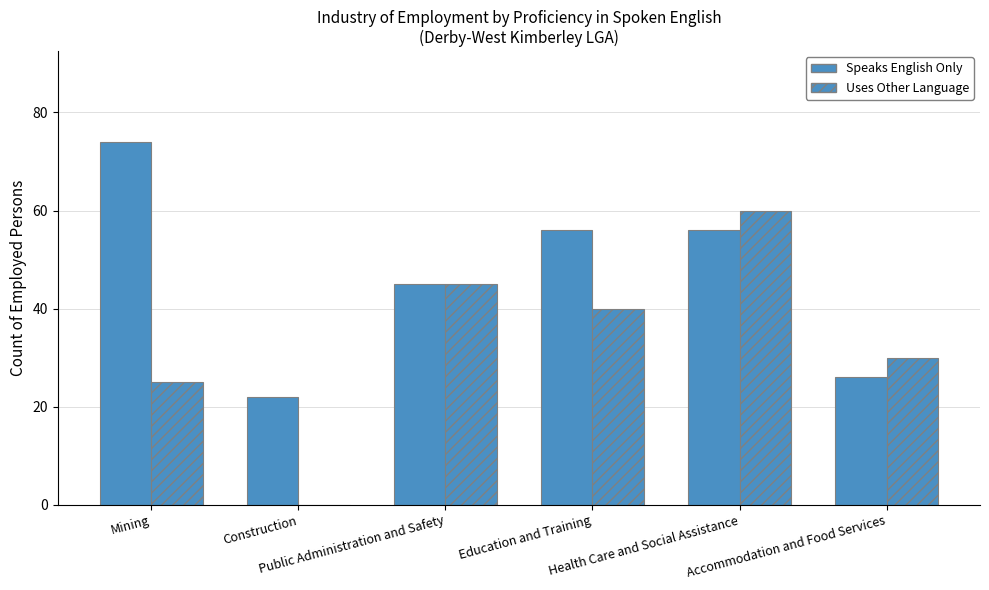

What is the minimum value for Speaks English Only?

22